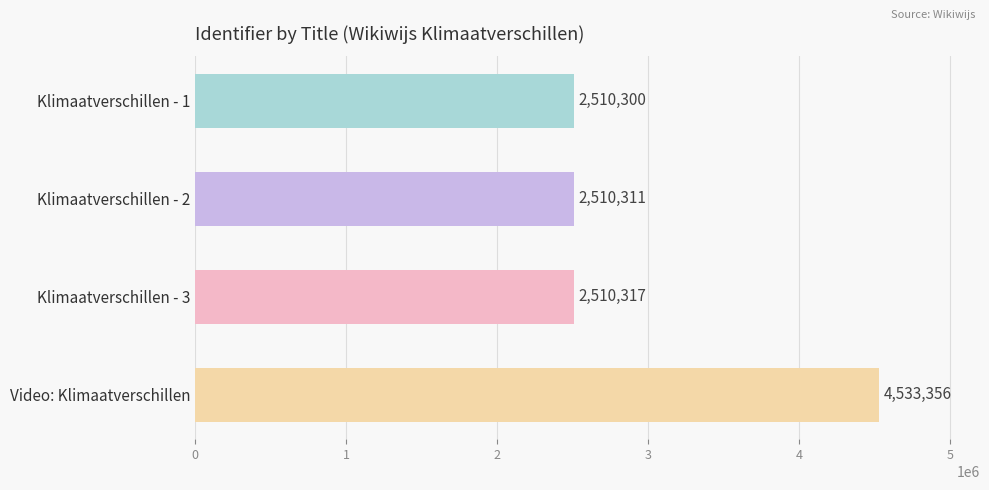

Does the chart contain stacked bars?

No